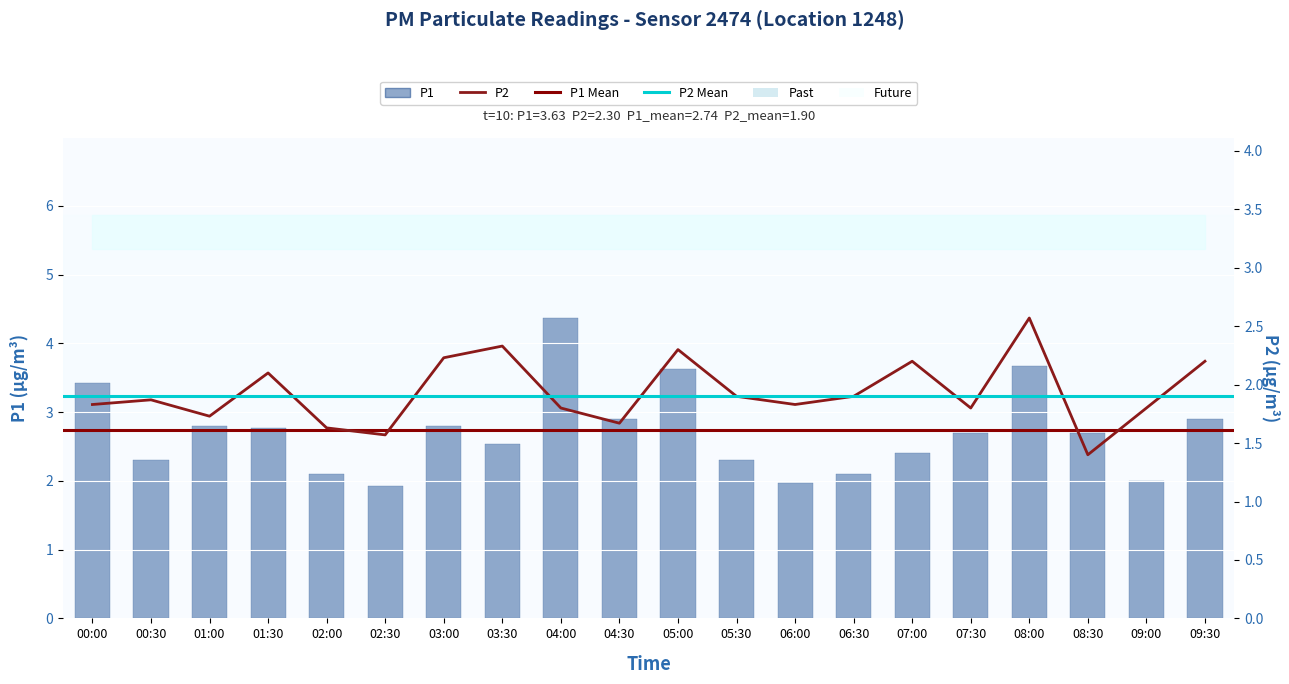

At which label is P2 closest to 1?

08:30